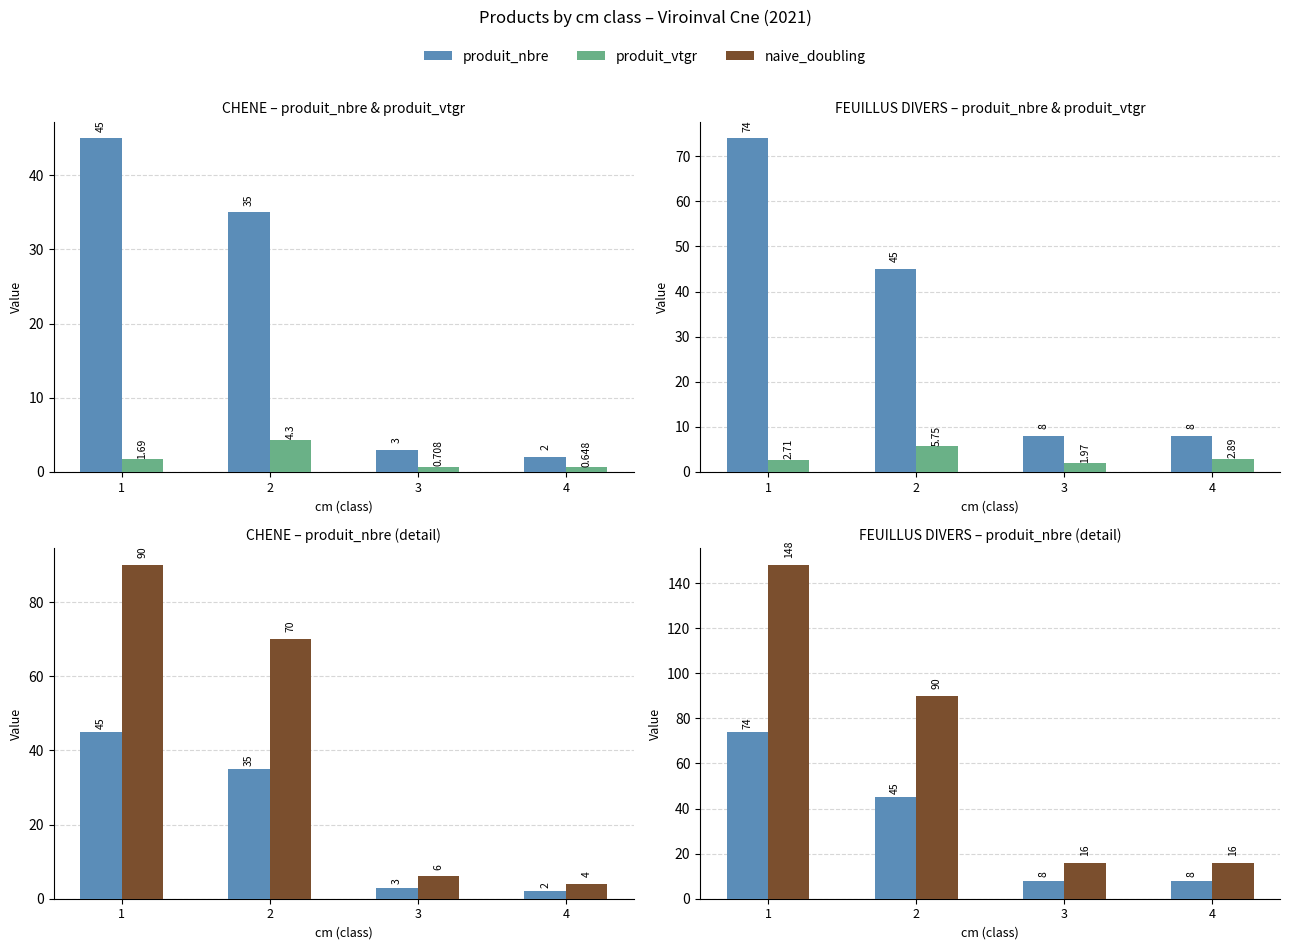

What is the spread (max minus min) of values at 3?

14.0